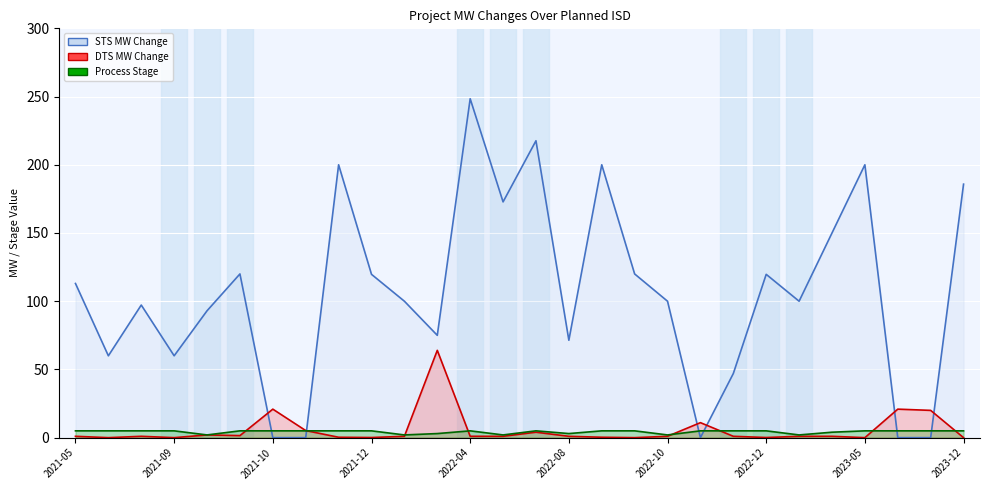

Which series has the widest spread of values?

STS MW Change line